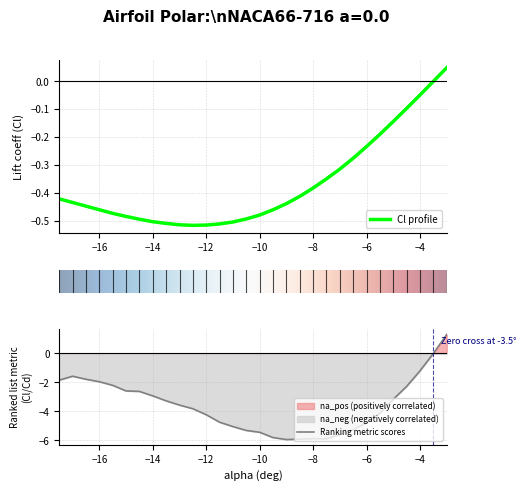

What is the lowest value of the Ranking metric scores series?

-5.9